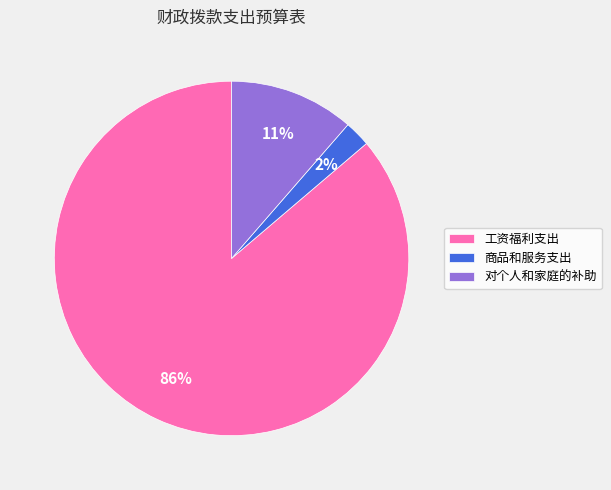

Rank the categories by value from highest to lowest.

工资福利支出, 对个人和家庭的补助, 商品和服务支出